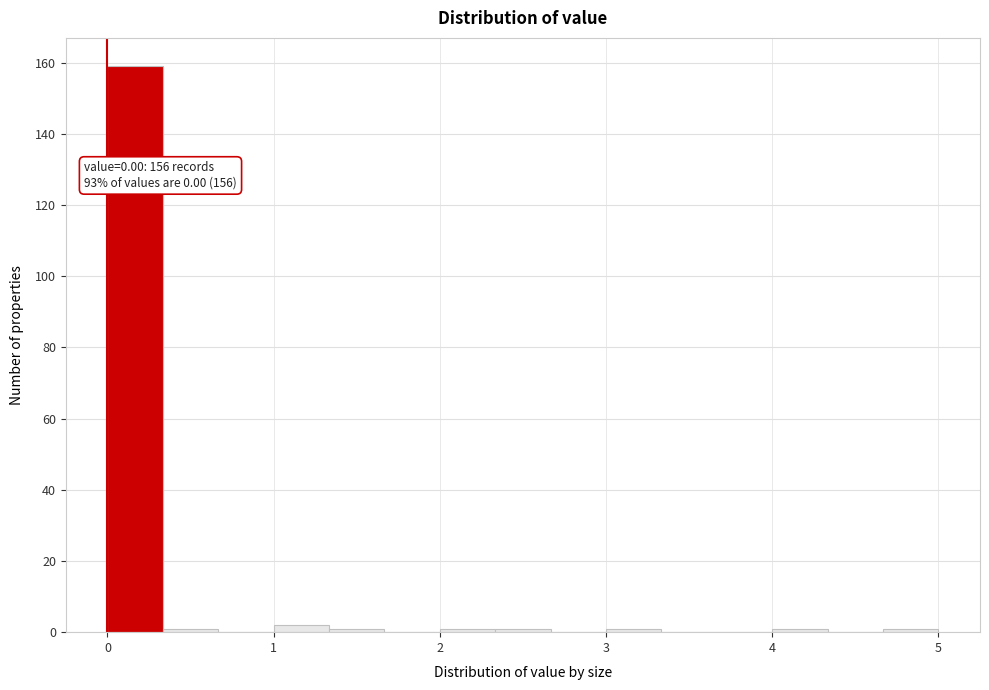

Around what value on the x-axis is the tallest bar? Give the approximate position of its centre, as read against the axis.

0.2